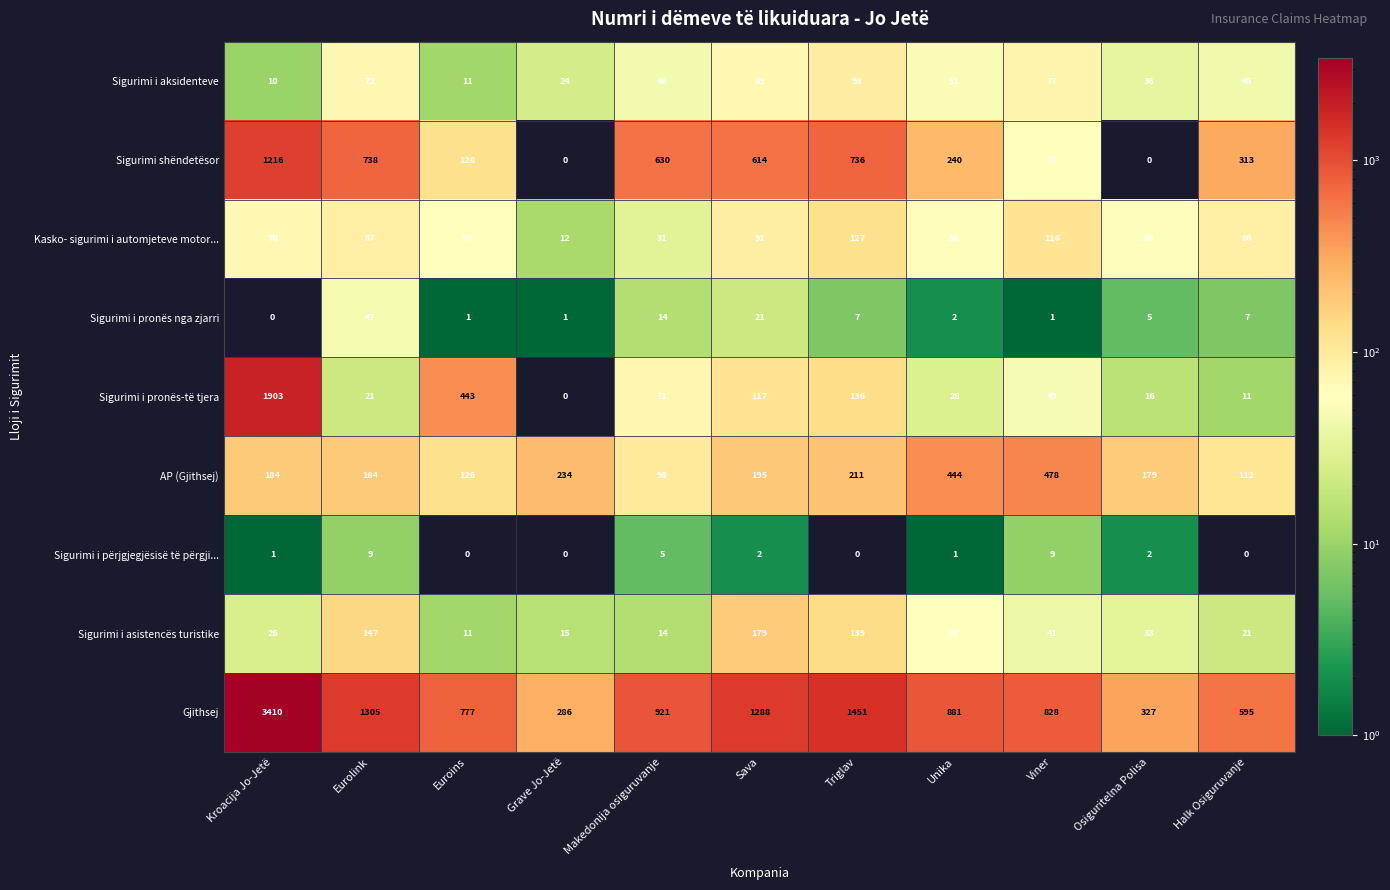

Between Eurolink and Grave Jo-Jetë, which series saw the biggest shift?

Gjithsej